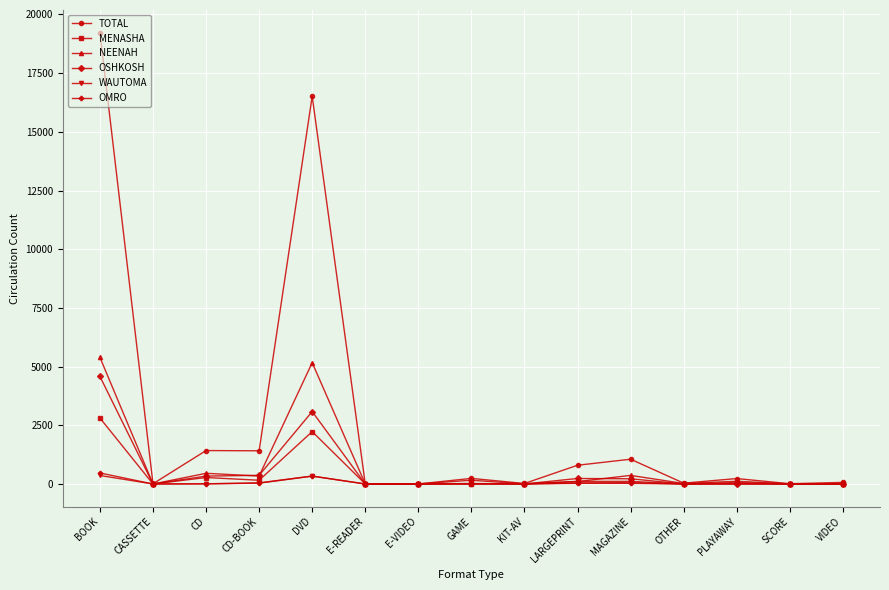

Which series has the largest range (max minus min)?

TOTAL